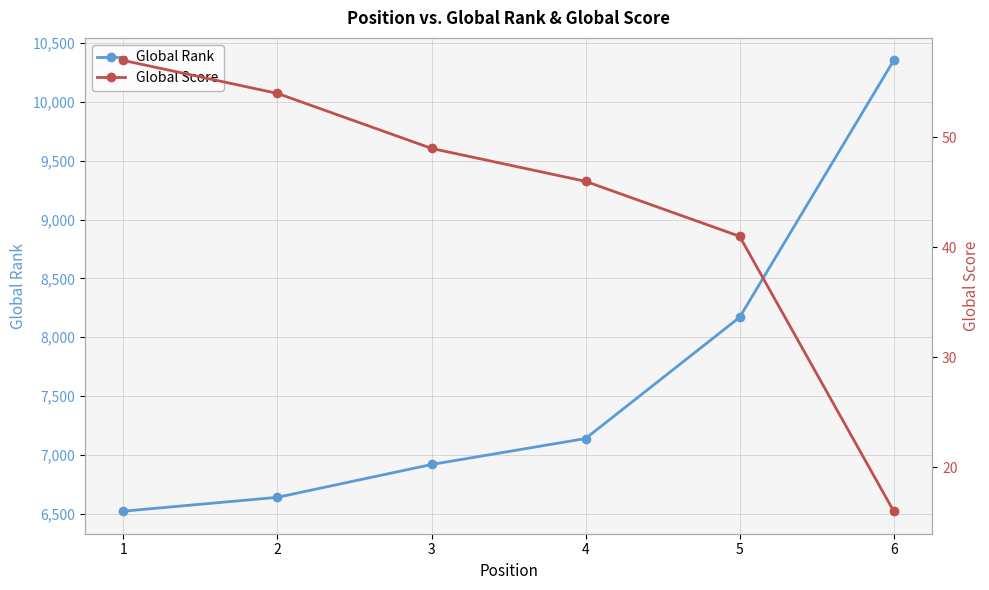

What is the difference between the Global Score values at 5 and 6?

25